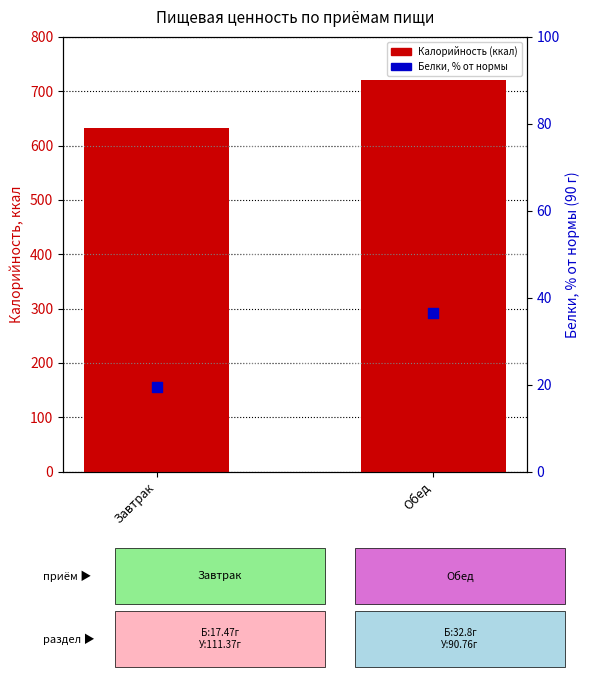

Which series has the largest total across all categories?

Калорийность (ккал)